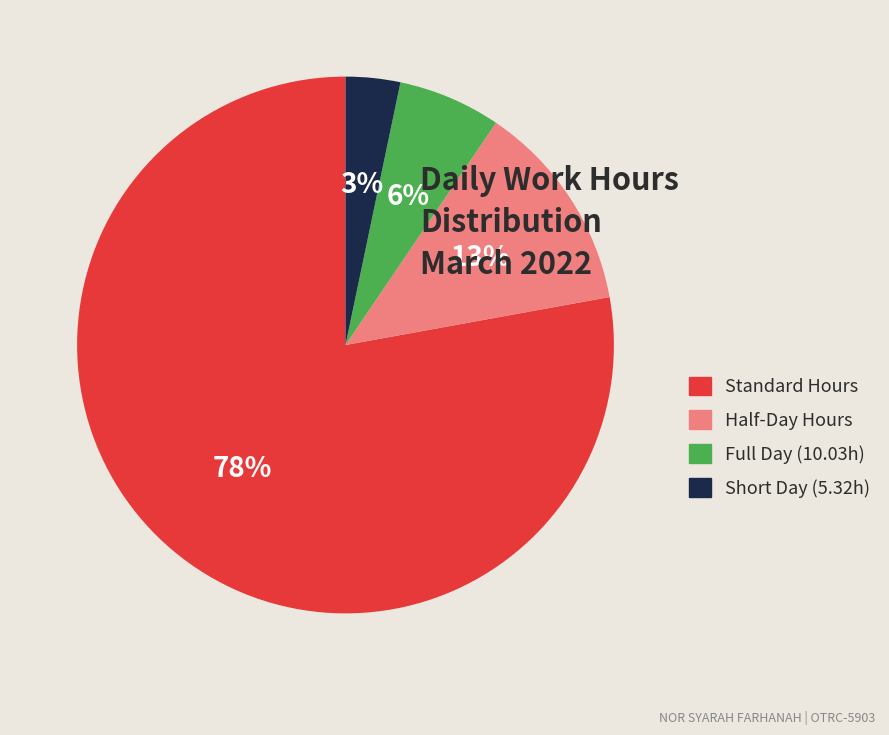

Combined, do Standard Hours and Half-Day Hours account for over 50%?

Yes